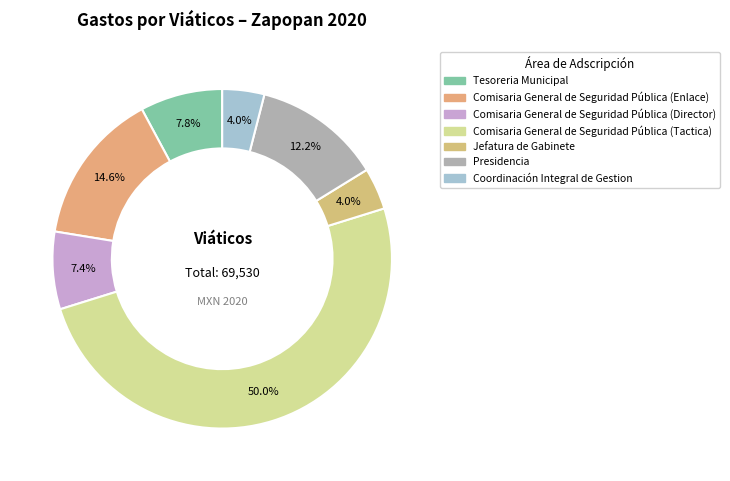

Approximately how many times larger is the value at Comisaria General de Seguridad Pública (Enlace) compared to Tesoreria Municipal?

1.9